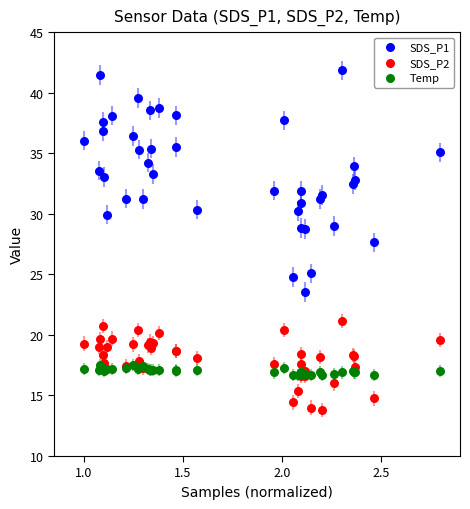

What is the X range (max minus min) for the scatter plot?

1.8